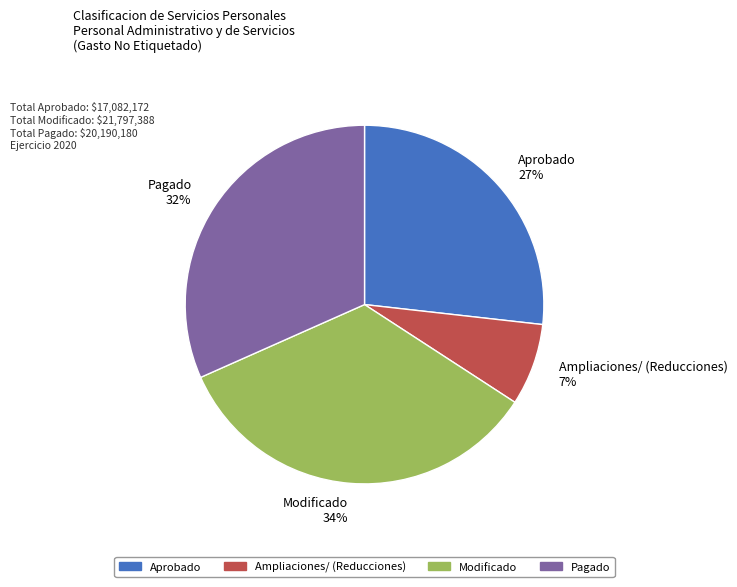

Rank the categories by value from lowest to highest.

Ampliaciones/ (Reducciones), Aprobado, Pagado, Modificado